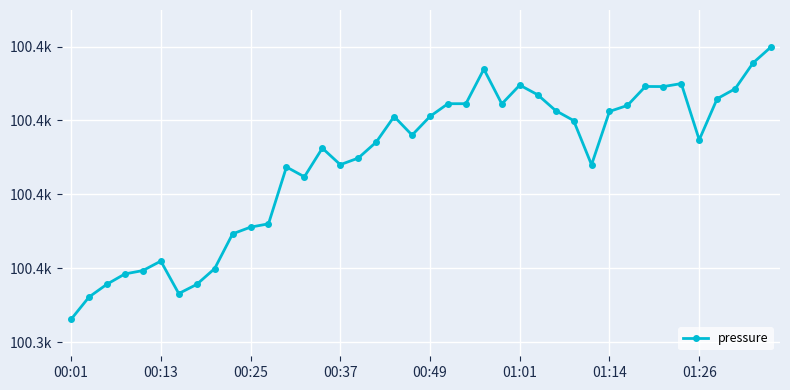

Which category has the lowest value across all series?

00:01